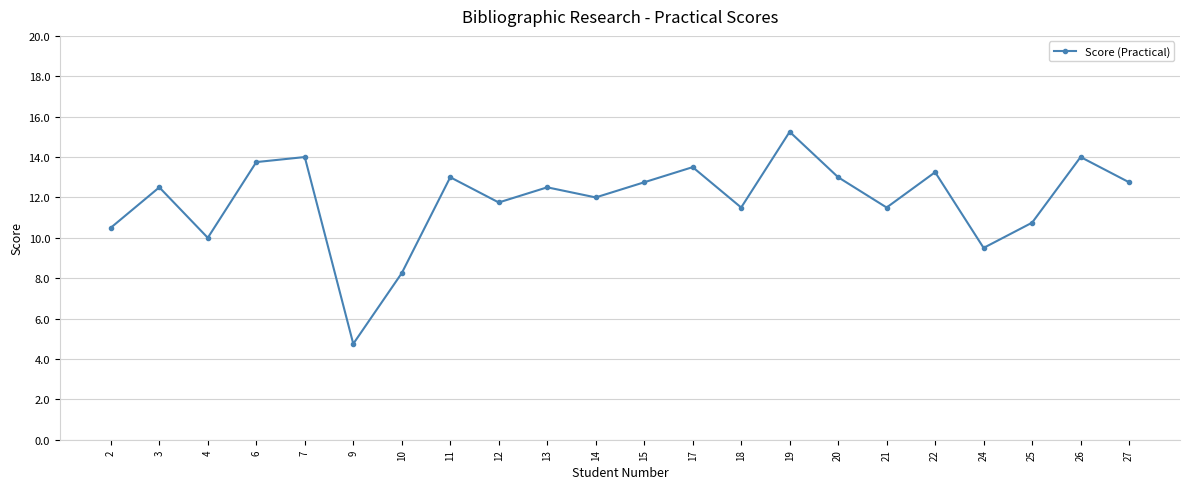

What is the average value?

11.9